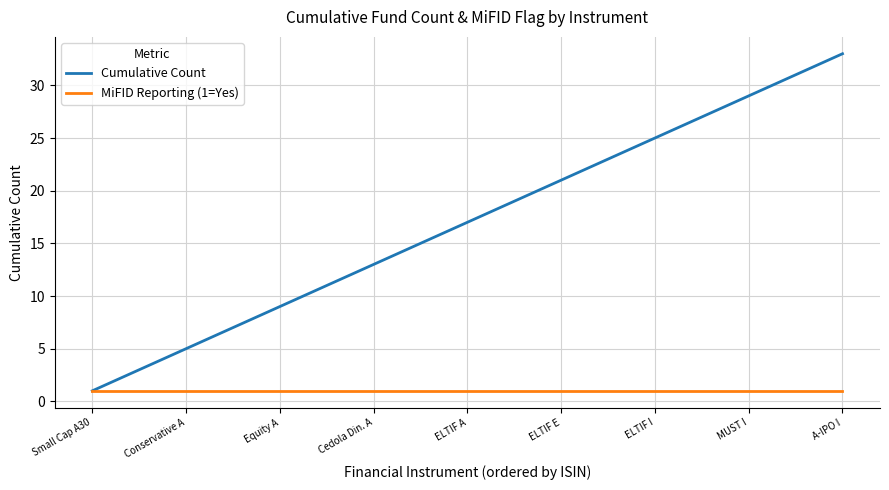

List the series in order of their overall mean, highest first.

Cumulative Count, MiFID Reporting (1=Yes)